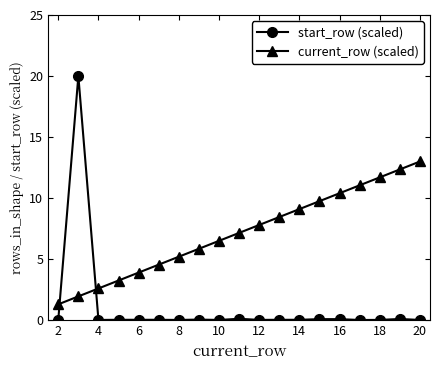

What is the difference between the maximum and minimum values in the current_row (scaled) series?

11.7